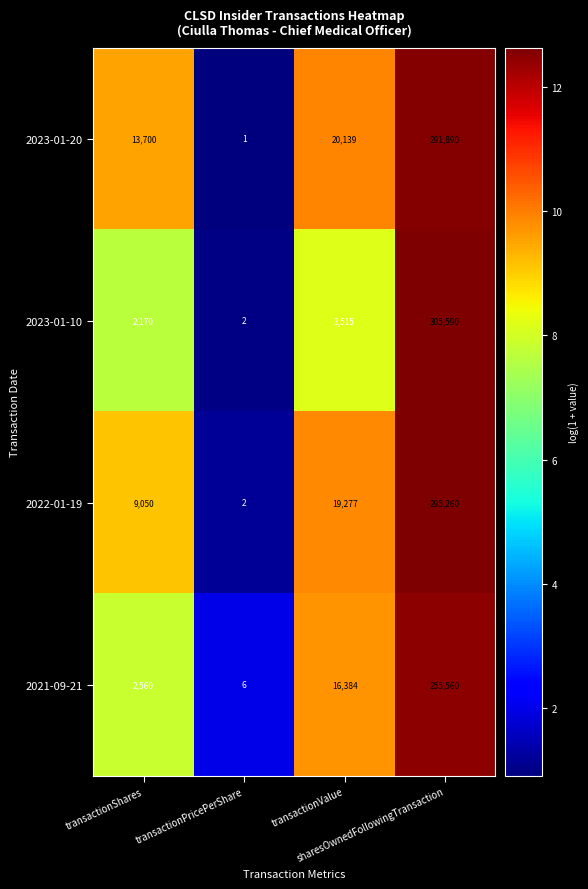

What is the sum of all 2022-01-19 values?

323589